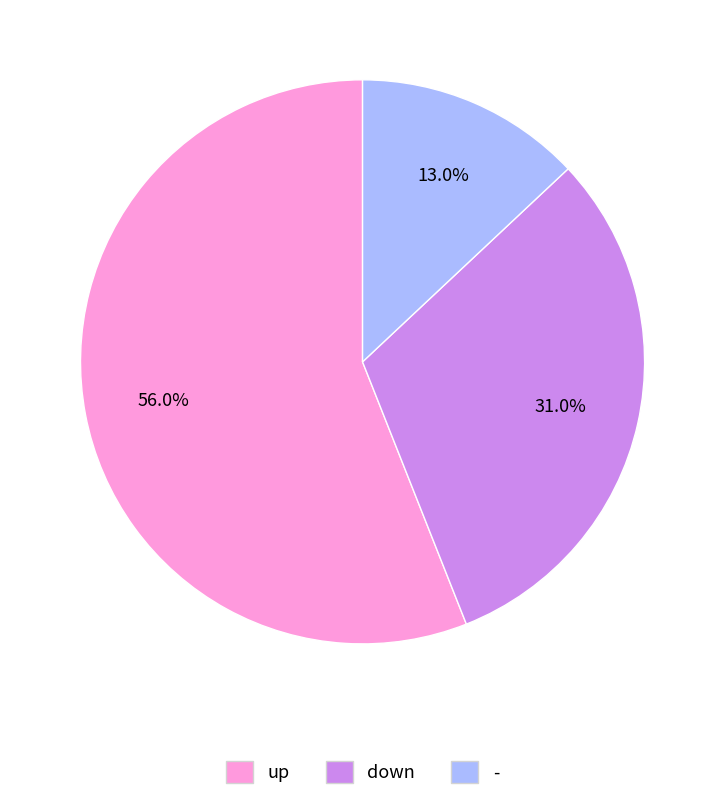

True or false: - accounts for 13% of the total.

True